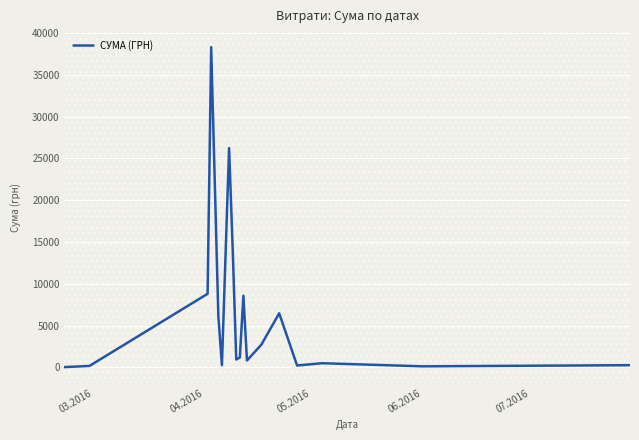

What is the greatest value displayed?

38303.0